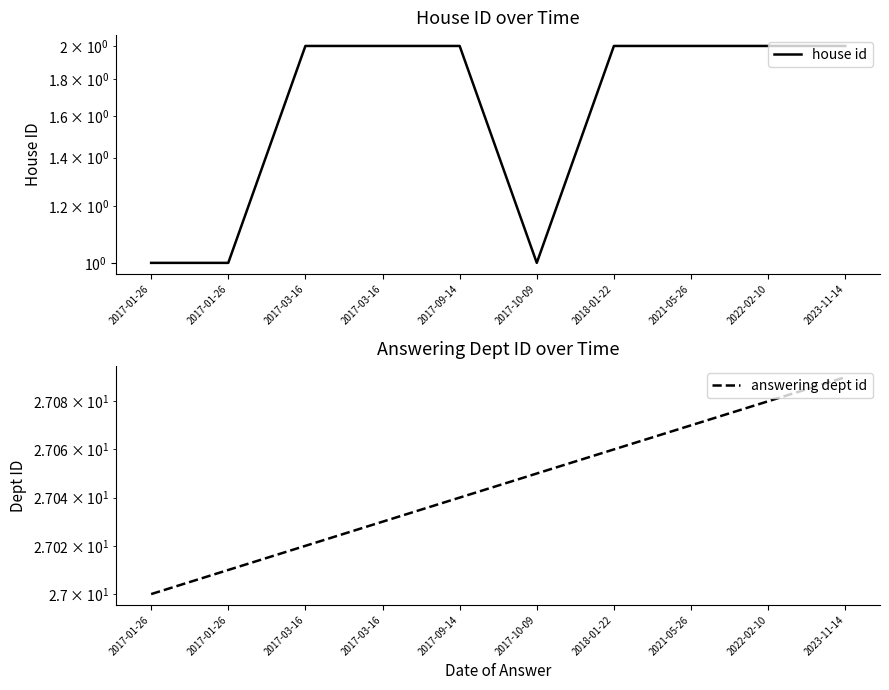

True or false: answering dept id and house id intersect in this chart.

False